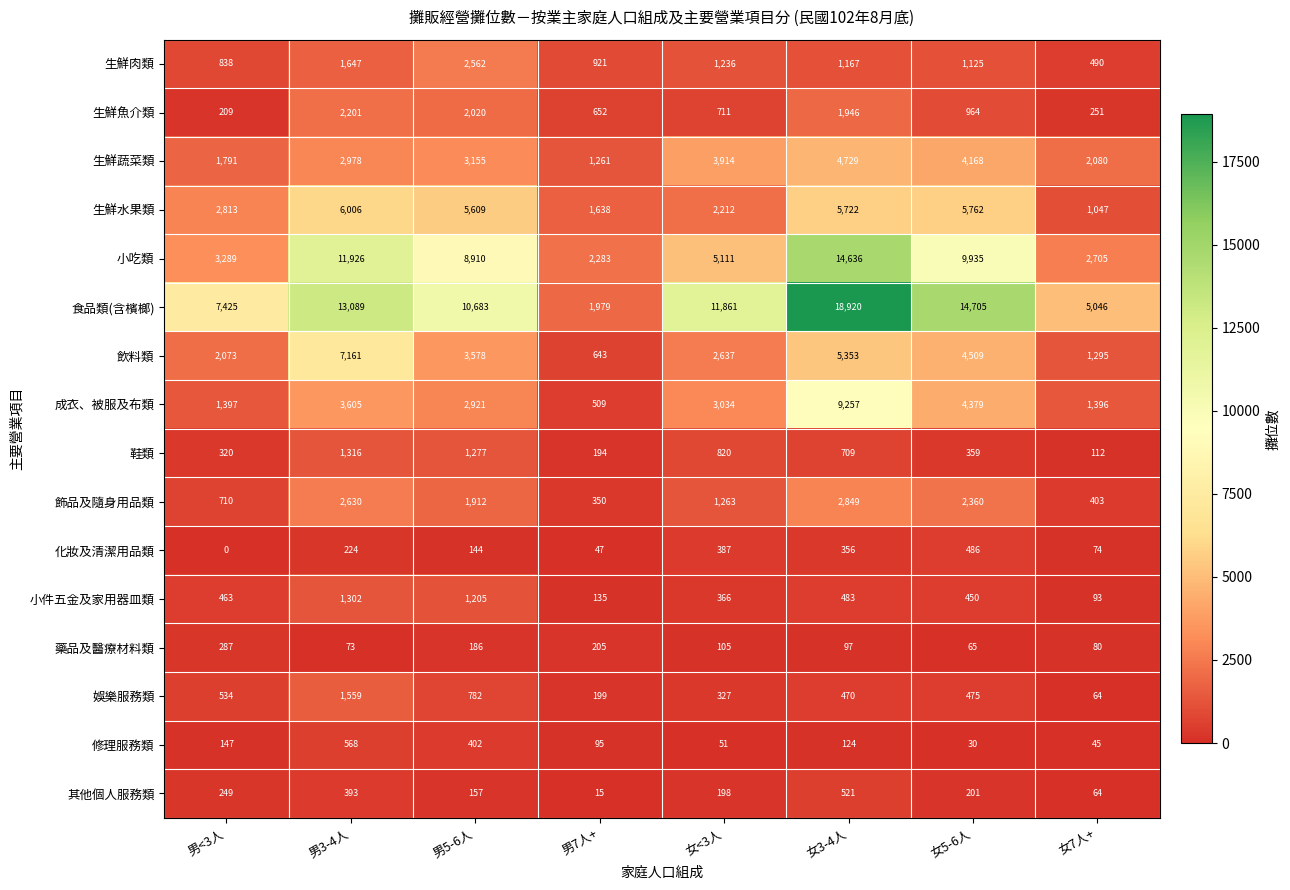

Which series has the widest spread of values?

食品類(含檳榔)